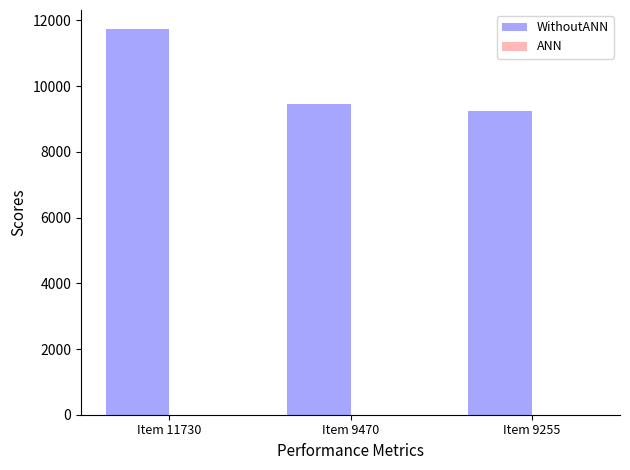

What is the greatest value displayed?

11730